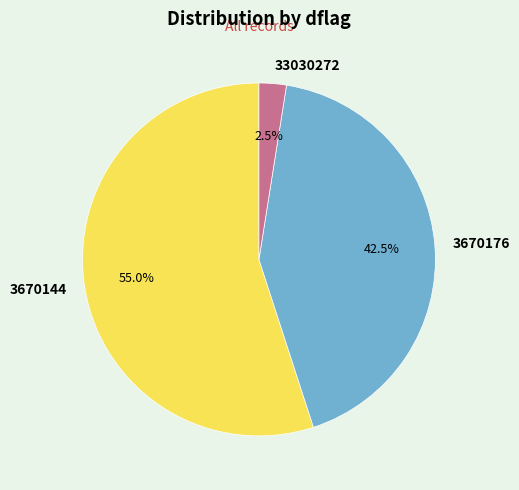

How many slices are in this pie chart?

3